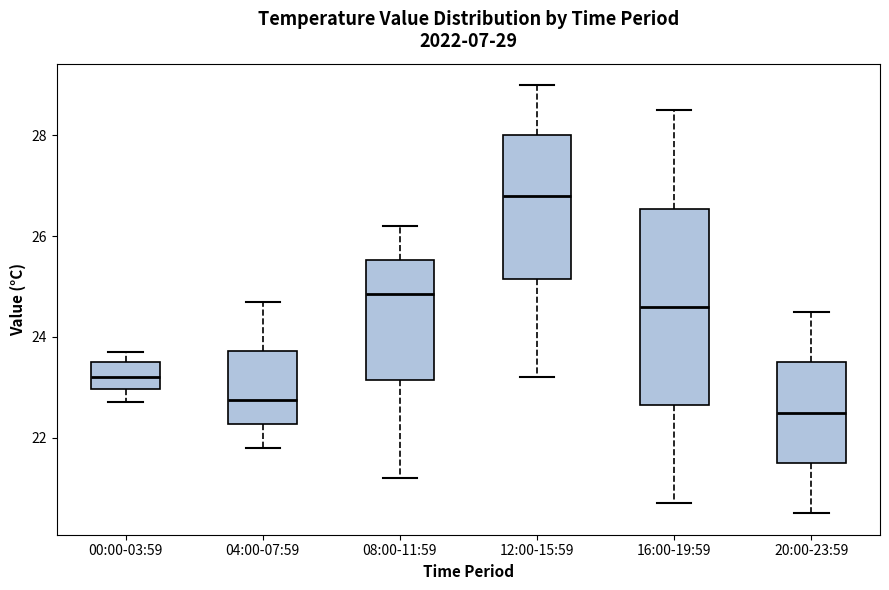

Comparing the boxes themselves (not the whiskers), which one is the tallest?

16:00-19:59